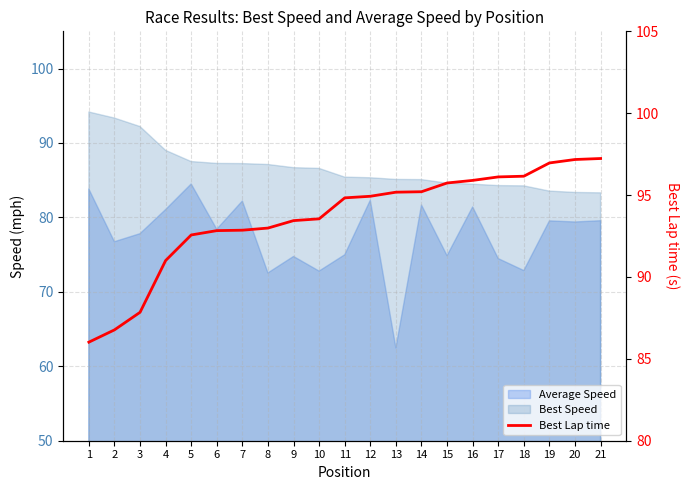

What is the difference between the second highest and minimum values?

11.2